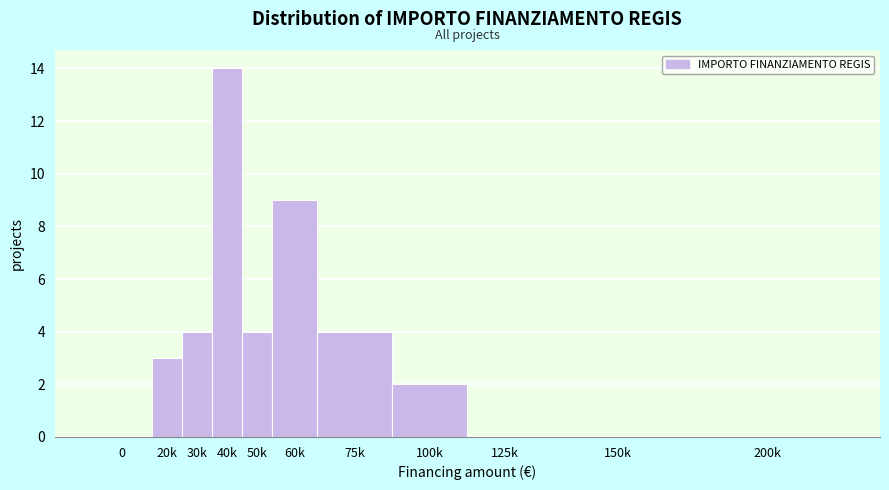

Reading left to right, extract all data points from this chart.

0=0	20k=3	30k=4	40k=14	50k=4	60k=9	75k=4	100k=2	125k=0	150k=0	200k=0